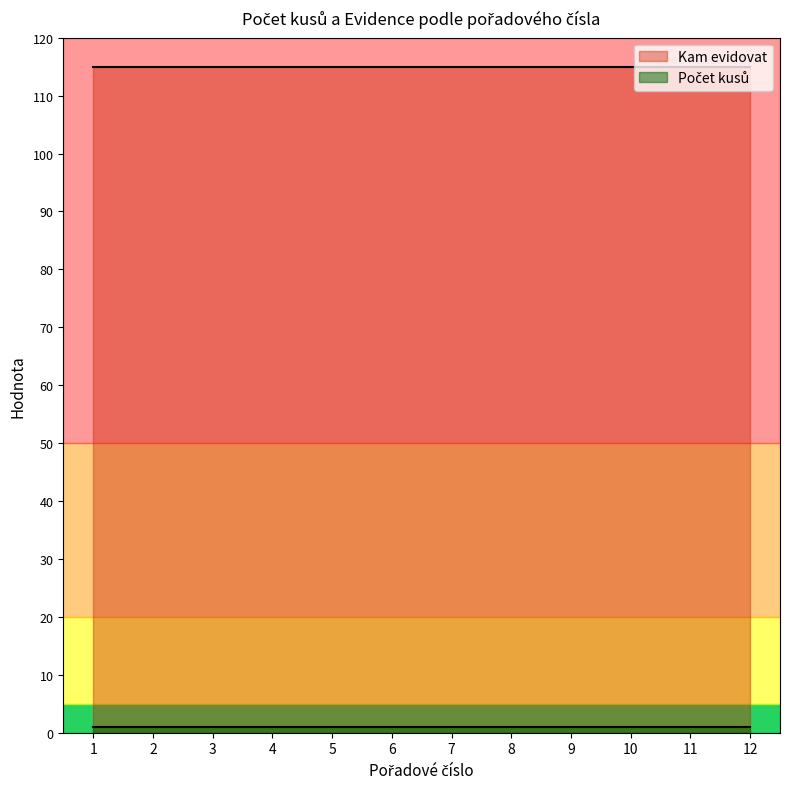

Where is Kam evidovat nearest to the value 115?

1